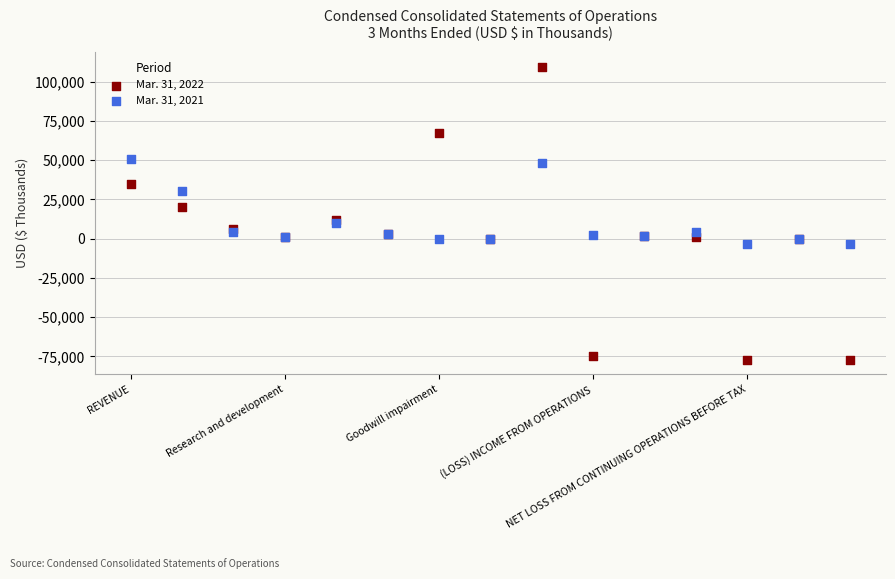

Which series has the widest spread of Y values?

Mar. 31, 2022